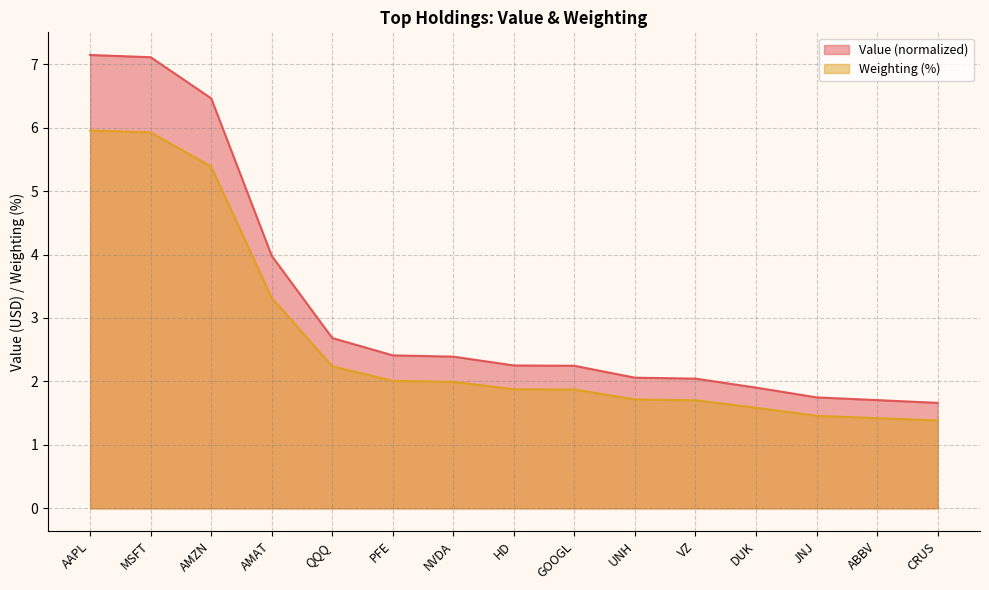

What is the sum of the Weighting values at AAPL and MSFT?

11.9